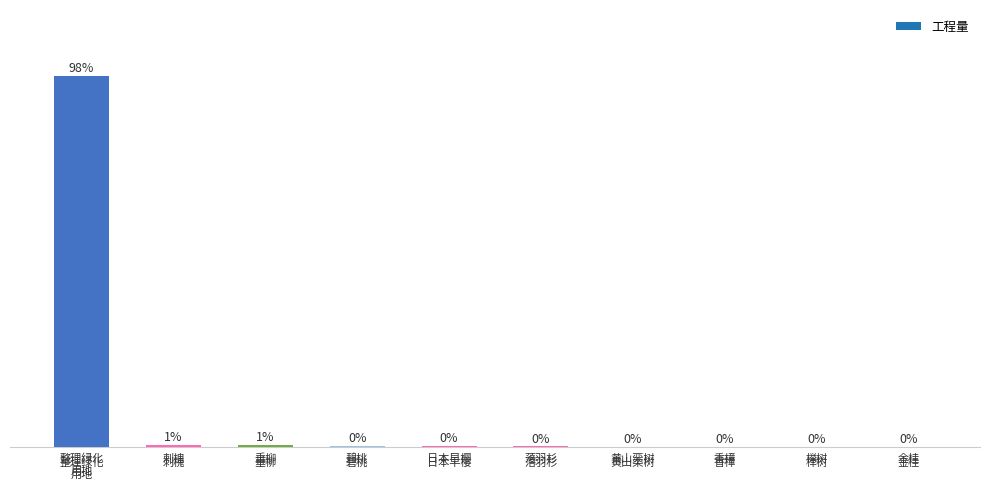

Which has a higher value, 金桂 or 垂柳?

垂柳